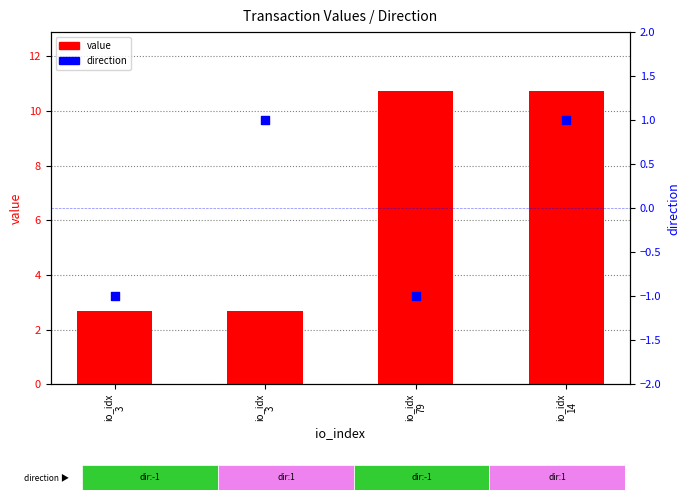

Which series has the largest total across all categories?

value